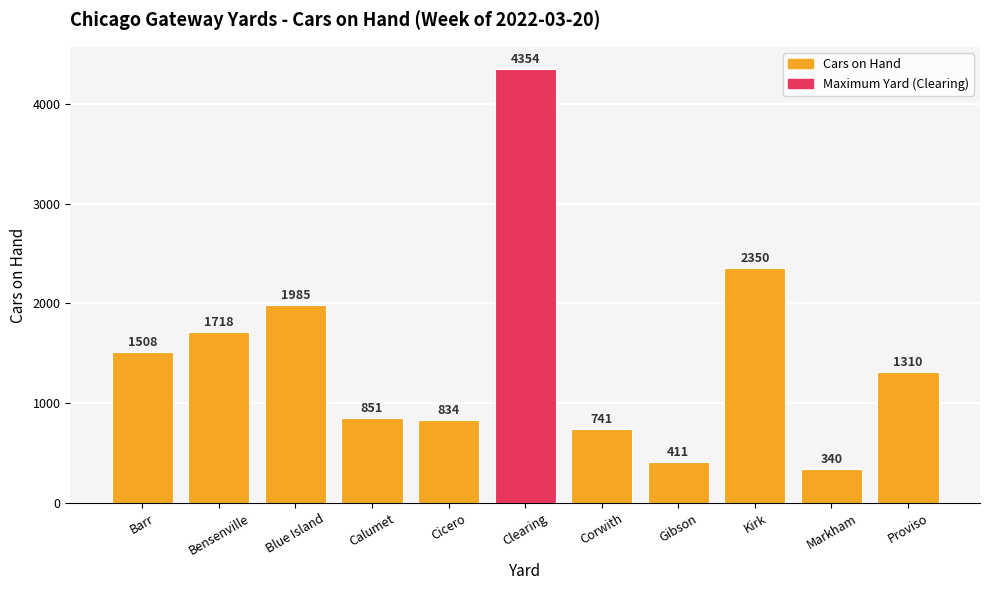

Between Cicero and Proviso, which is larger?

Proviso